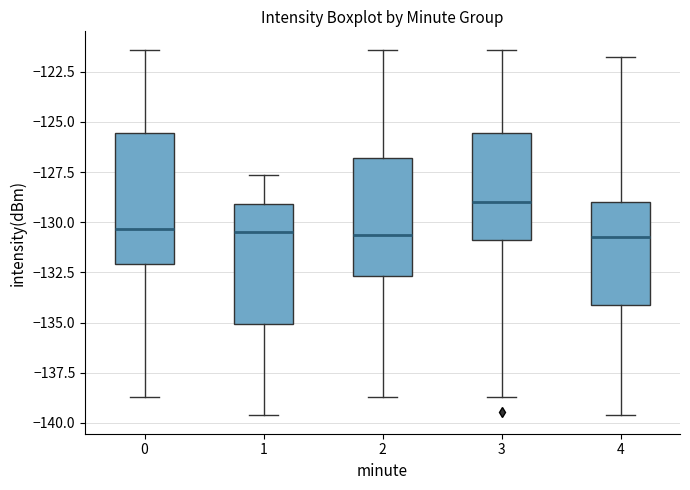

Reading left to right, transcribe this box plot: for each box, give where its median line is, the range the box spans, and where its two whiskers end, as read against the y-axis. The values are not printed on the chart, so give them approximately, as read against the axis.

0: median -130.5, box -132.0 to -125.5, whiskers -138.5 to -121.5
1: median -130.5, box -135.0 to -129.0, whiskers -139.5 to -127.5
2: median -130.5, box -132.5 to -127.0, whiskers -138.5 to -121.5
3: median -129.0, box -131.0 to -125.5, whiskers -138.5 to -121.5
4: median -130.5, box -134.0 to -129.0, whiskers -139.5 to -121.5